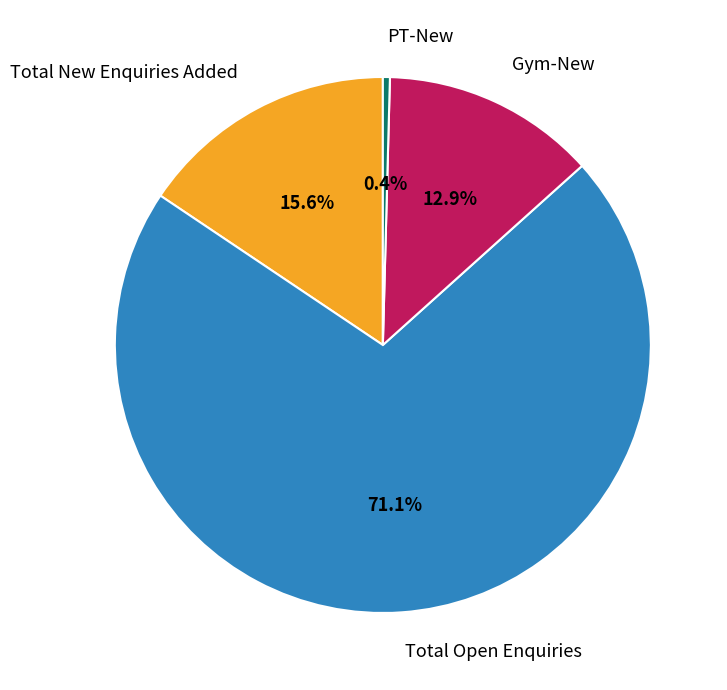

Does Total Open Enquiries account for over 50% of the chart?

Yes